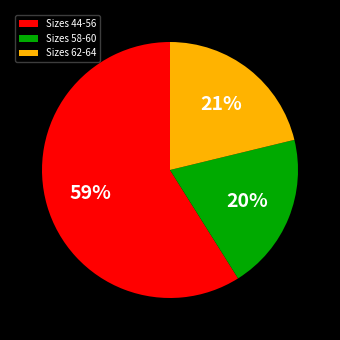

Which category has the smallest portion of the pie?

Sizes 58-60